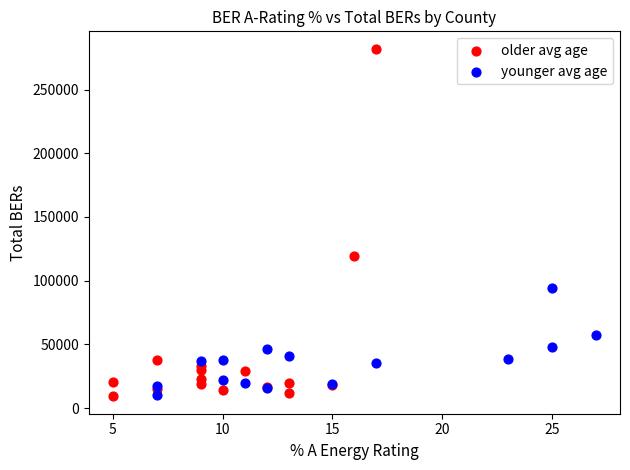

Which series has the widest spread of Y values?

older avg age